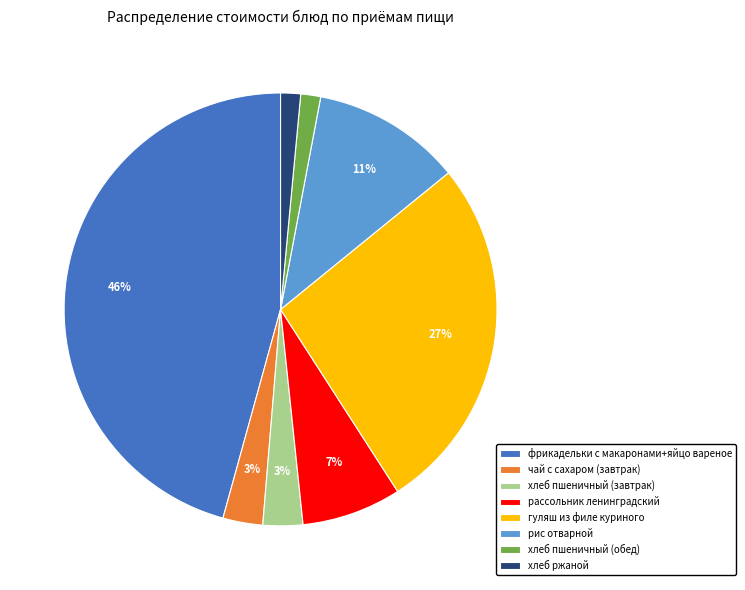

To the nearest percent, what percentage of the pie is фрикадельки с макаронами+яйцо вареное?

46%